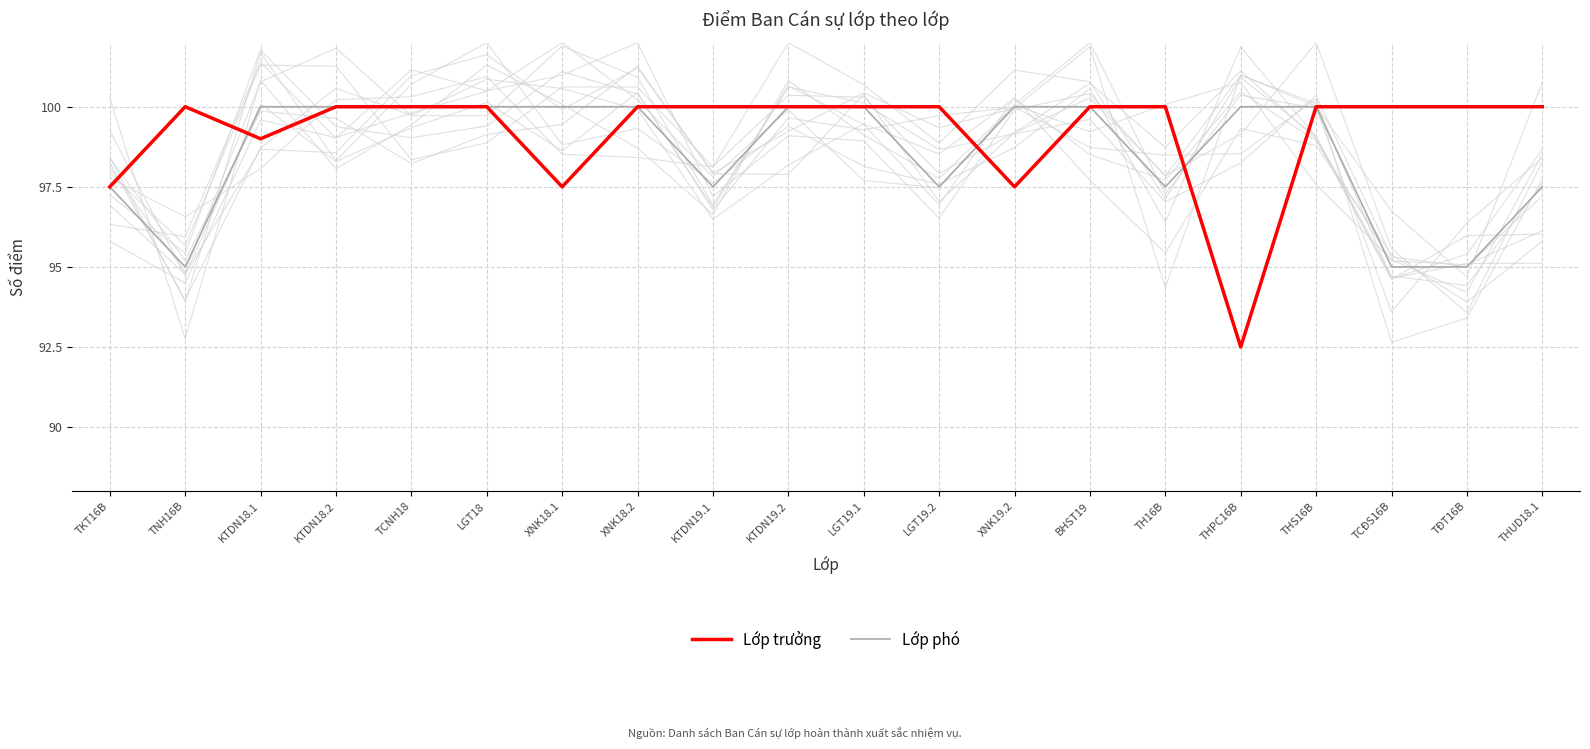

Does the chart display data point markers on the line(s)?

No